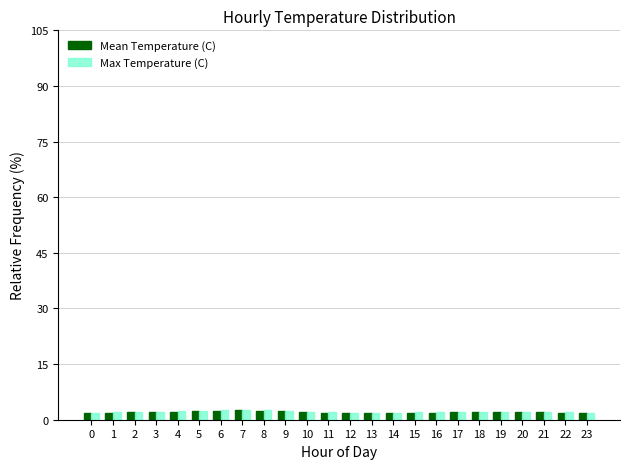

Does the chart contain stacked bars?

No